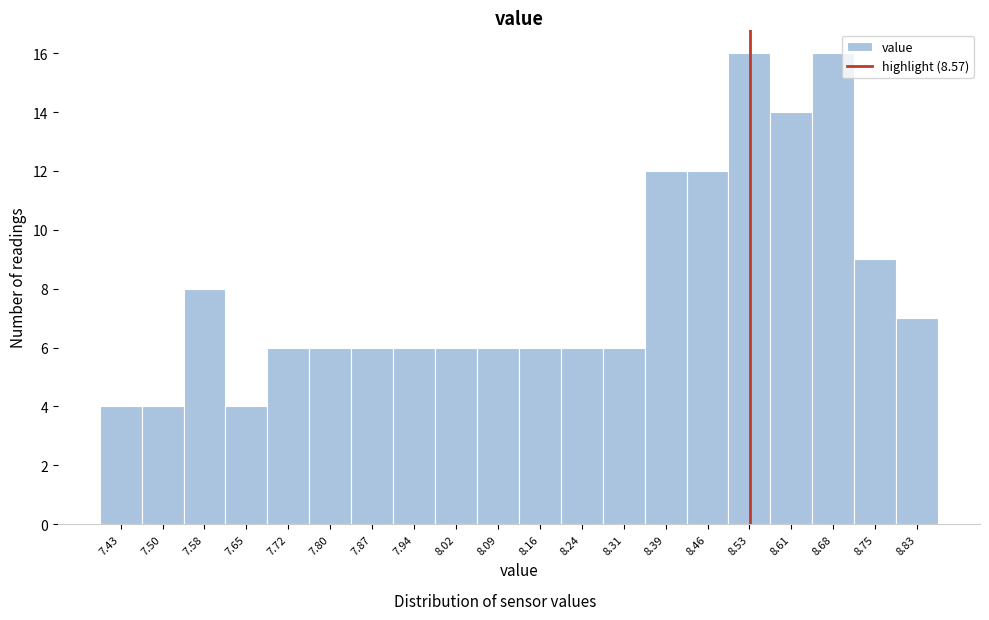

Reading left to right, list all the values displayed in this chart.

7.43=4	7.50=4	7.58=8	7.65=4	7.72=6	7.80=6	7.87=6	7.94=6	8.02=6	8.09=6	8.16=6	8.24=6	8.31=6	8.39=12	8.46=12	8.53=16	8.61=14	8.68=16	8.75=9	8.83=7